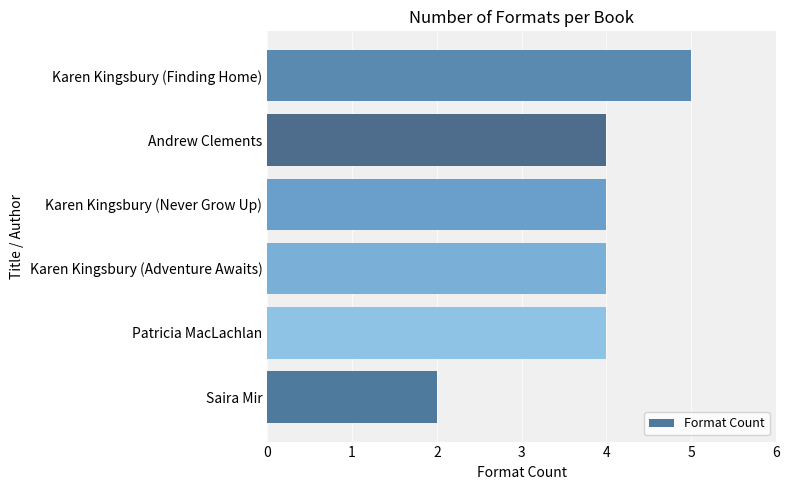

The chart shows a value of 3 at Saira Mir. True or false?

False